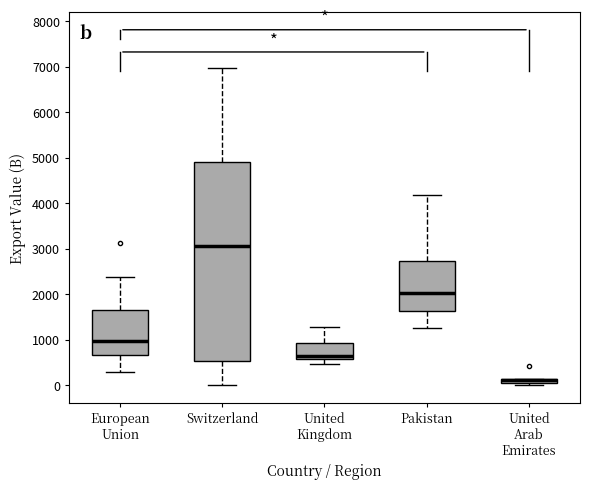

Which box is the tallest, from its lower edge to its upper edge?

Switzerland